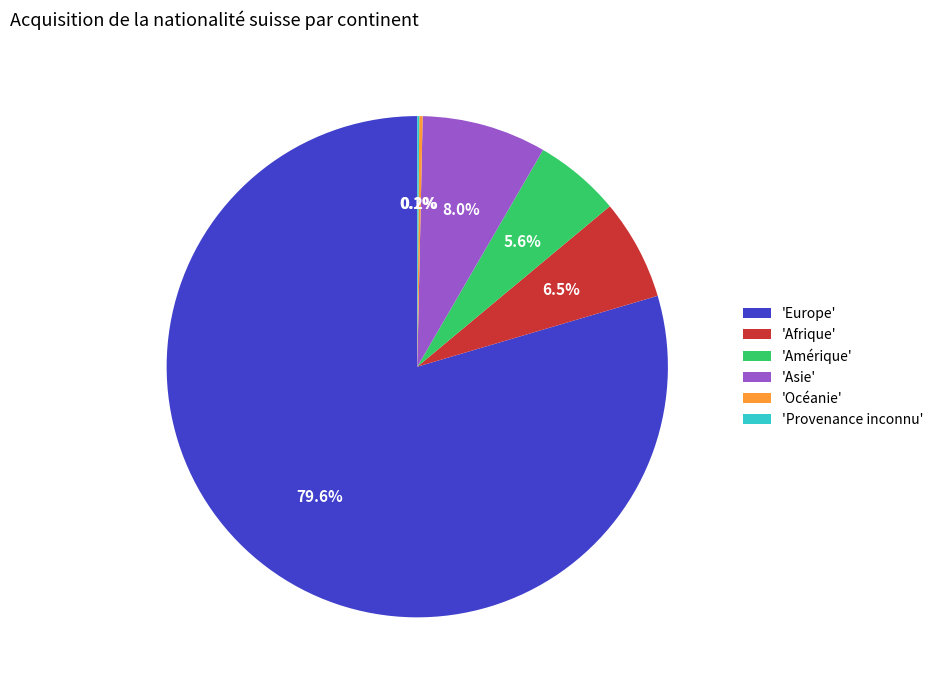

Combined, what portion of the pie is 'Afrique' and 'Amérique'?

12.1%